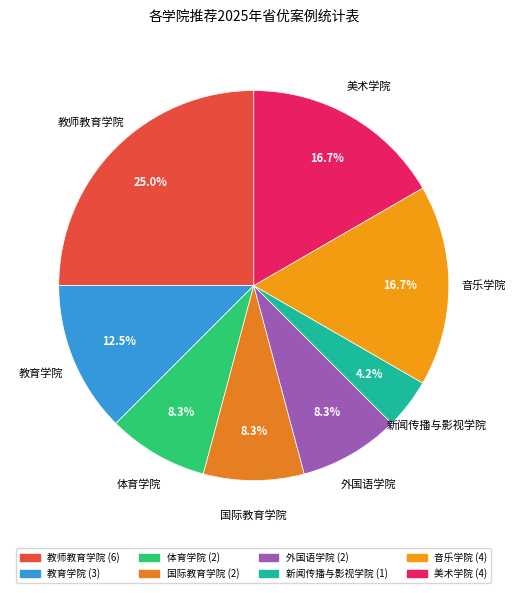

Is it true that 国际教育学院 is 15% of the pie?

False